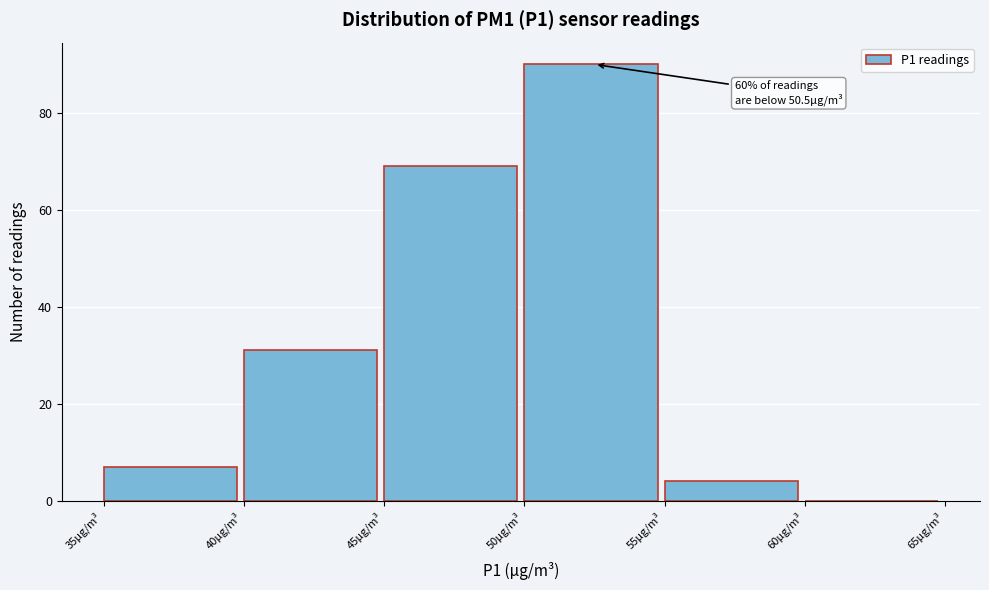

Over which range of the x-axis is the bar tallest?

50 to 55